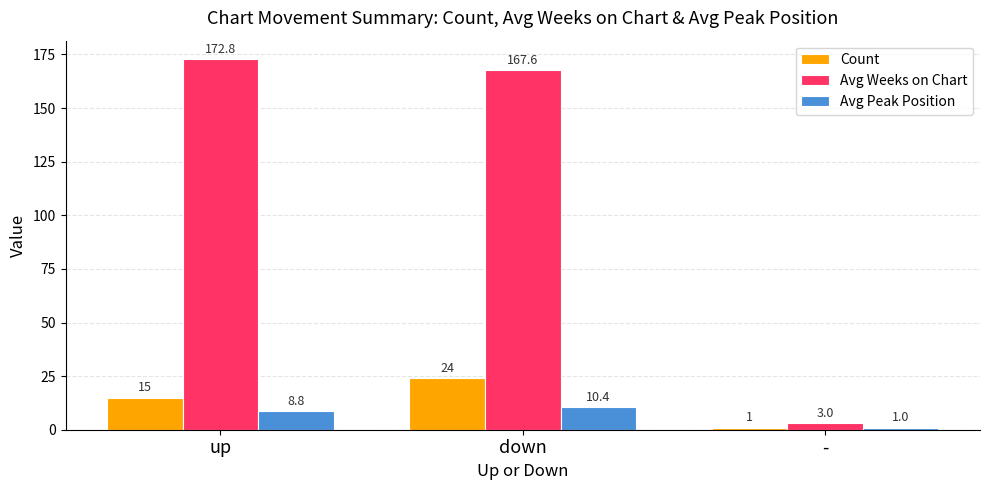

Does the chart contain stacked bars?

No